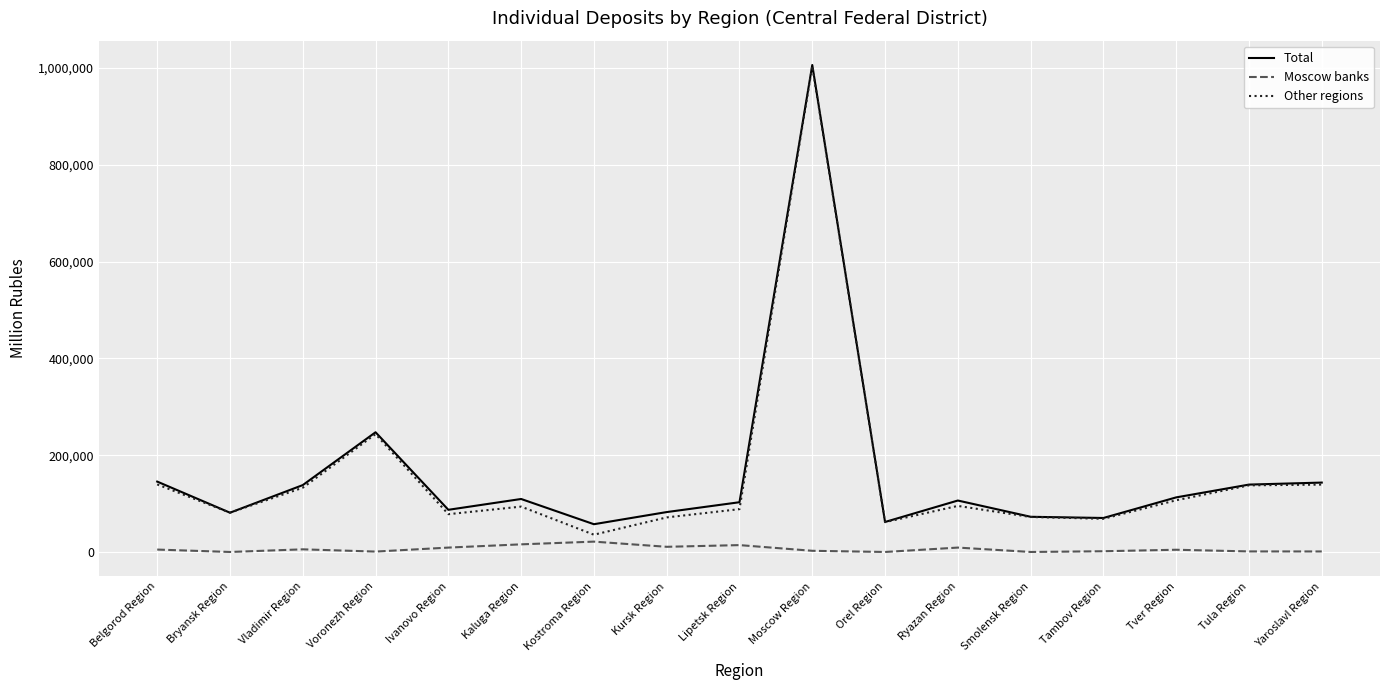

True or false: Other regions and Moscow banks cross at least once.

False